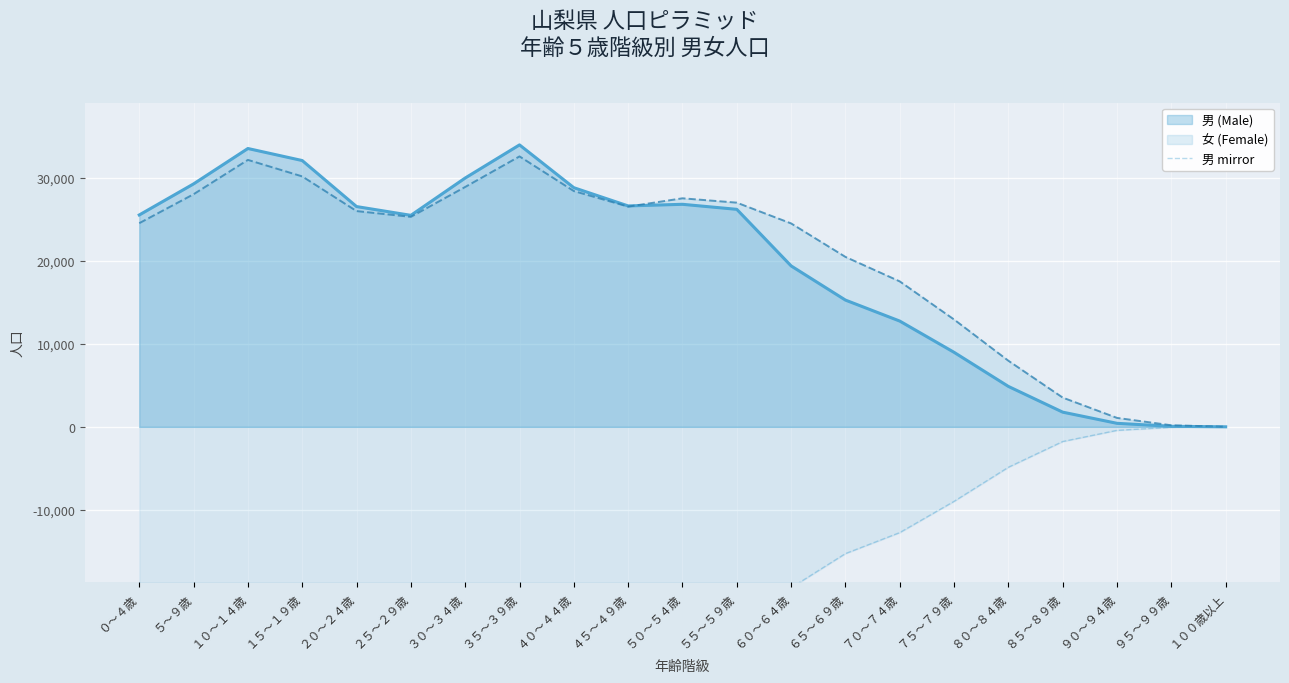

The value at ６５～６９歳 is -15256. True or false?

True